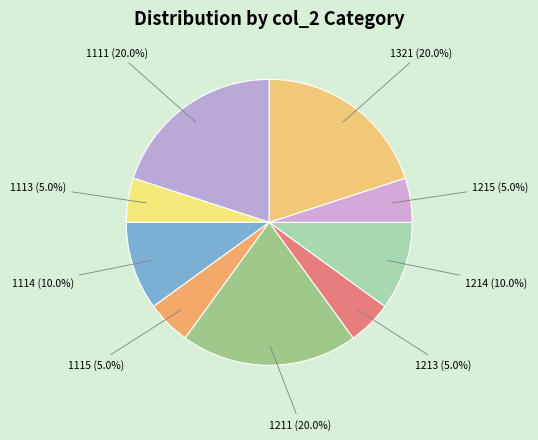

How many segments does this pie chart have?

9